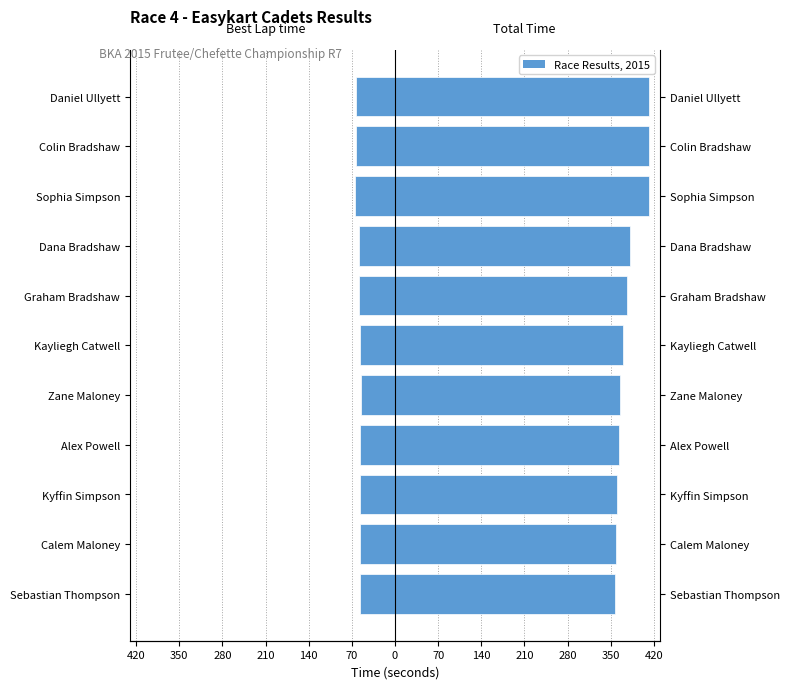

True or false: Total Time has a value of 364.3 at Zane Maloney.

True